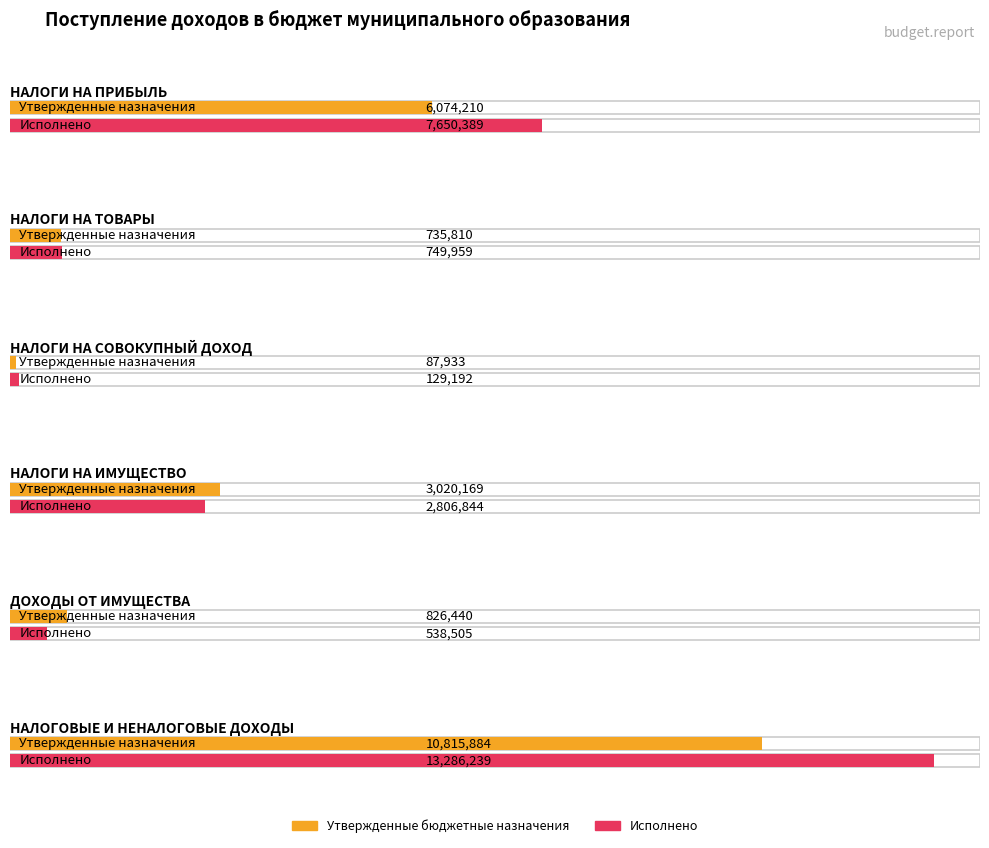

Which has a higher value, НАЛОГОВЫЕ И НЕНАЛОГОВЫЕ ДОХОДЫ or НАЛОГИ НА ТОВАРЫ?

НАЛОГОВЫЕ И НЕНАЛОГОВЫЕ ДОХОДЫ